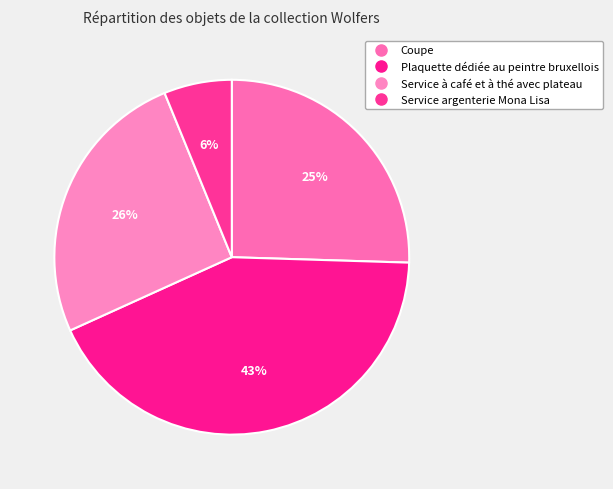

How many segments does this pie chart have?

4